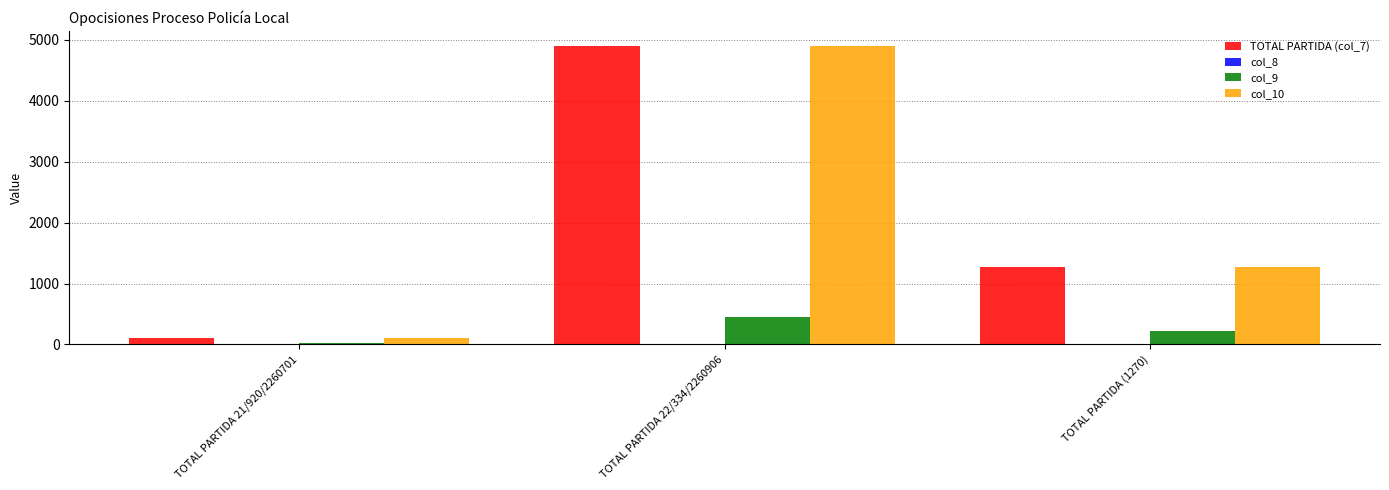

How many bars are there in total?

9